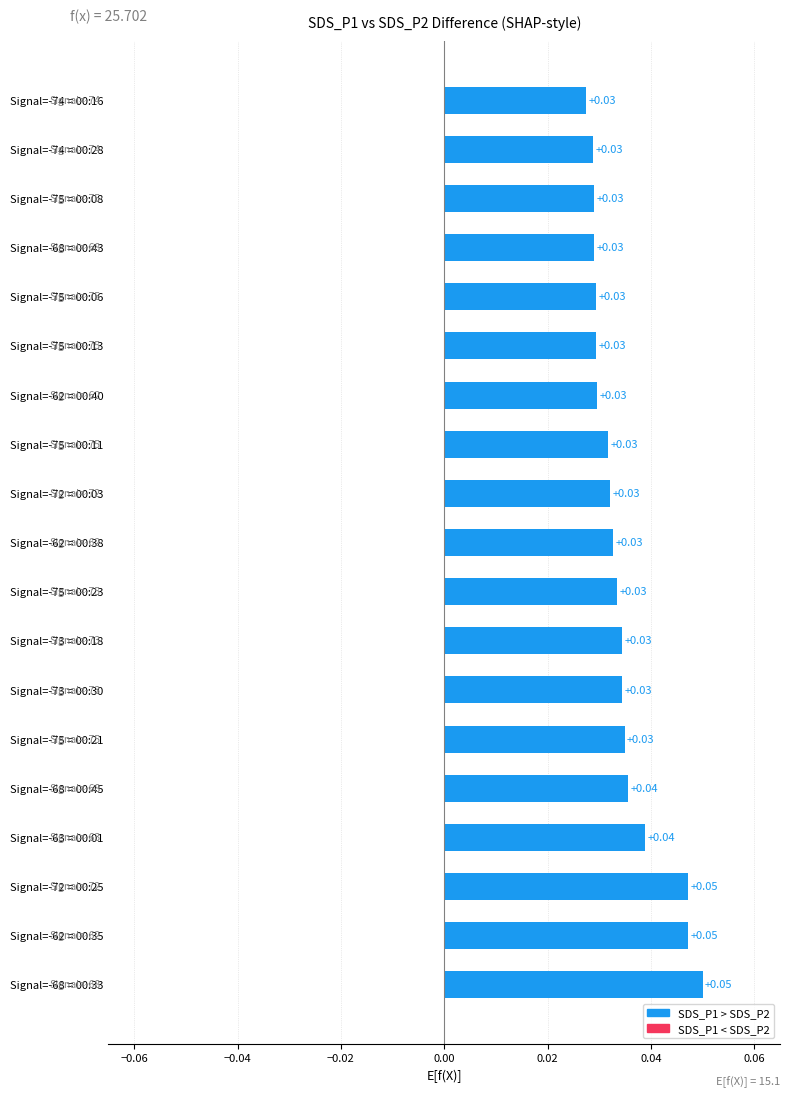

Between Signal=-72 = 00:25 and Signal=-75 = 00:11, which is larger?

Signal=-72 = 00:25